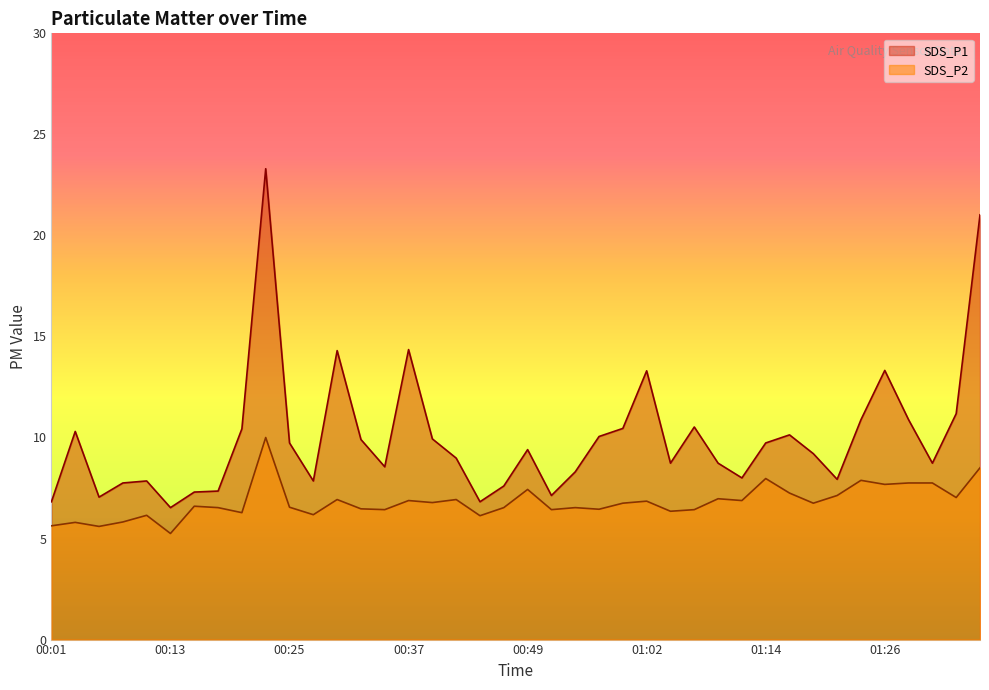

Reading right to left, extract all data points from this chart.

SDS_P1: 01:36=21.0	01:33=11.2	01:31=8.7	01:28=10.9	01:26=13.3	01:24=10.9	01:21=7.9	01:19=9.2	01:16=10.1	01:14=9.7	01:11=8.0	01:09=8.7	01:06=10.5	01:04=8.7	01:02=13.3	00:59=10.4	00:57=10.1	00:54=8.3	00:52=7.1	00:49=9.4	00:47=7.6	00:45=6.8	00:42=9.0	00:40=9.9	00:37=14.3	00:35=8.6	00:32=9.9	00:30=14.3	00:27=7.8	00:25=9.7	00:23=23.3	00:20=10.4	00:18=7.3	00:15=7.3	00:13=6.5	00:10=7.8	00:08=7.8	00:05=7.0	00:03=10.3	00:01=6.8
SDS_P2: 01:36=8.5	01:33=7.0	01:31=7.8	01:28=7.8	01:26=7.7	01:24=7.9	01:21=7.1	01:19=6.8	01:16=7.2	01:14=8.0	01:11=6.9	01:09=7.0	01:06=6.4	01:04=6.3	01:02=6.8	00:59=6.8	00:57=6.5	00:54=6.5	00:52=6.4	00:49=7.4	00:47=6.5	00:45=6.1	00:42=6.9	00:40=6.8	00:37=6.9	00:35=6.4	00:32=6.5	00:30=6.9	00:27=6.2	00:25=6.5	00:23=10.0	00:20=6.3	00:18=6.5	00:15=6.6	00:13=5.2	00:10=6.2	00:08=5.8	00:05=5.6	00:03=5.8	00:01=5.6